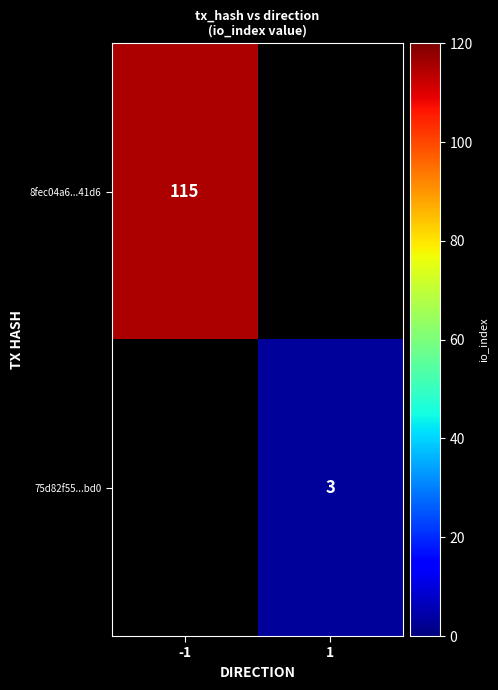

Is it true that 8fec04a6...41d6 equals 47.2 at -1?

False